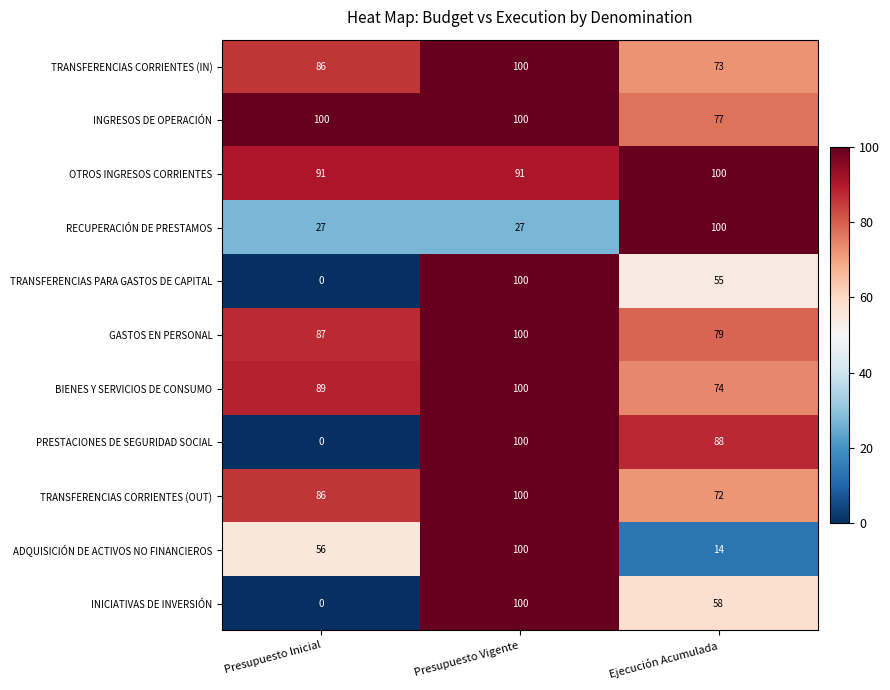

Where does the TRANSFERENCIAS PARA GASTOS DE CAPITAL series first go above 55?

Presupuesto Vigente